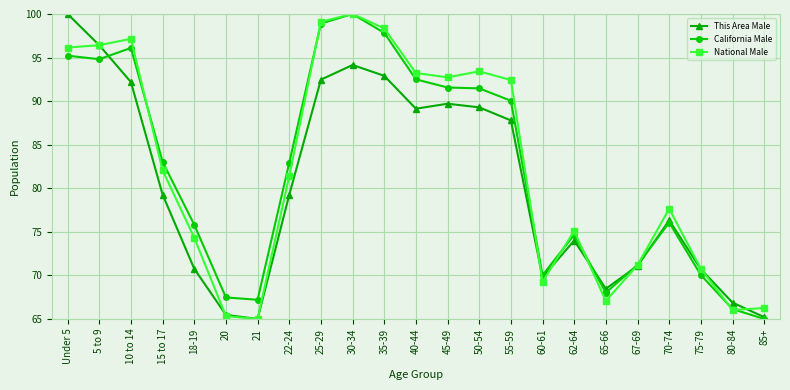

Where is the first local maximum for California Male?

10 to 14